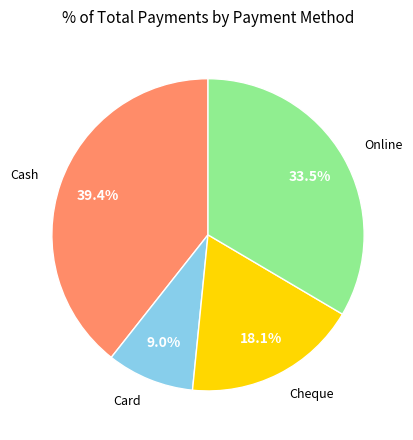

Does any single category account for the majority?

No